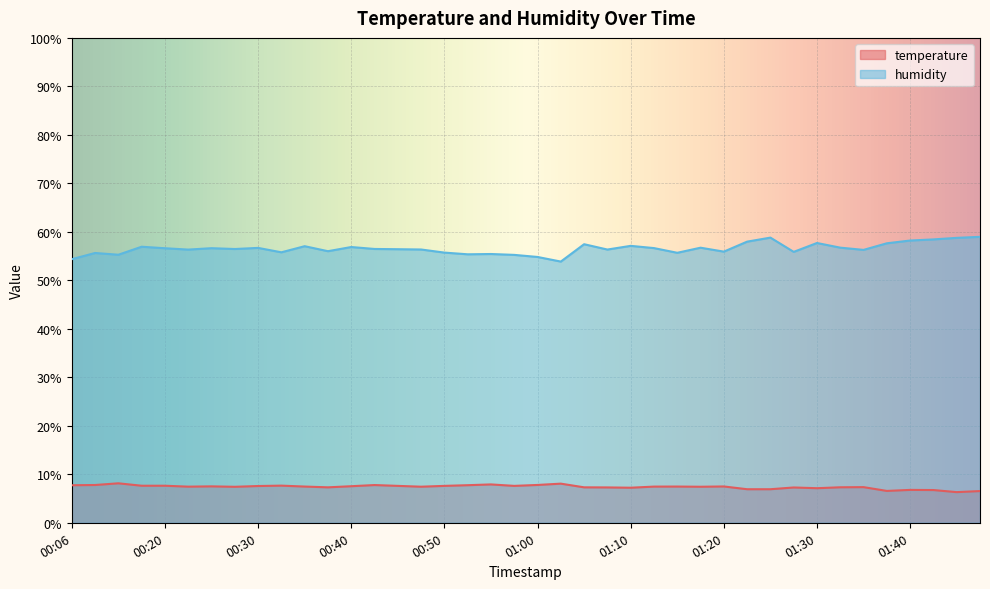

How many interior local peaks does the temperature series have?

11